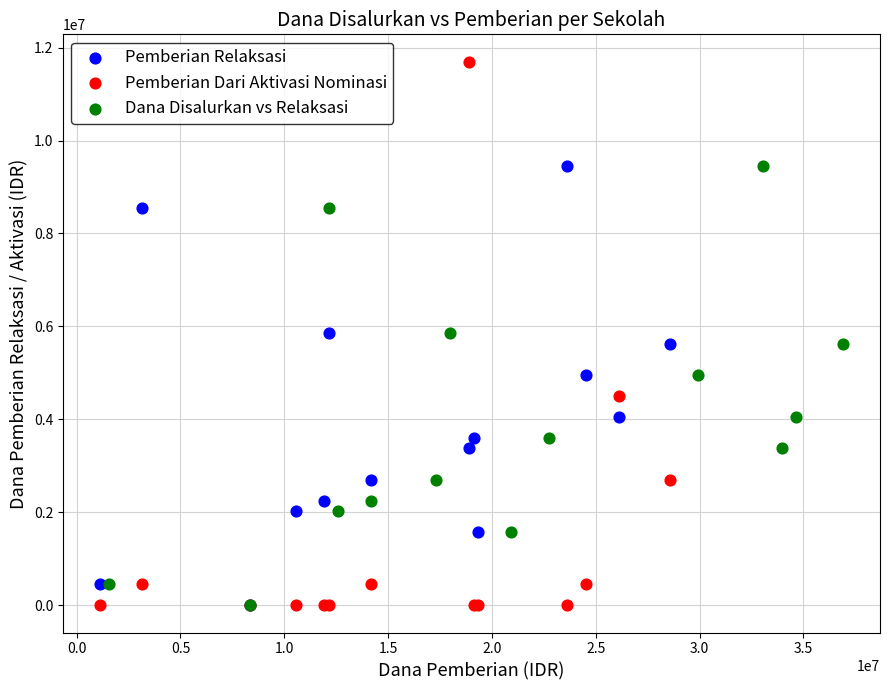

Which series has the widest spread of Y values?

Pemberian Dari Aktivasi Nominasi